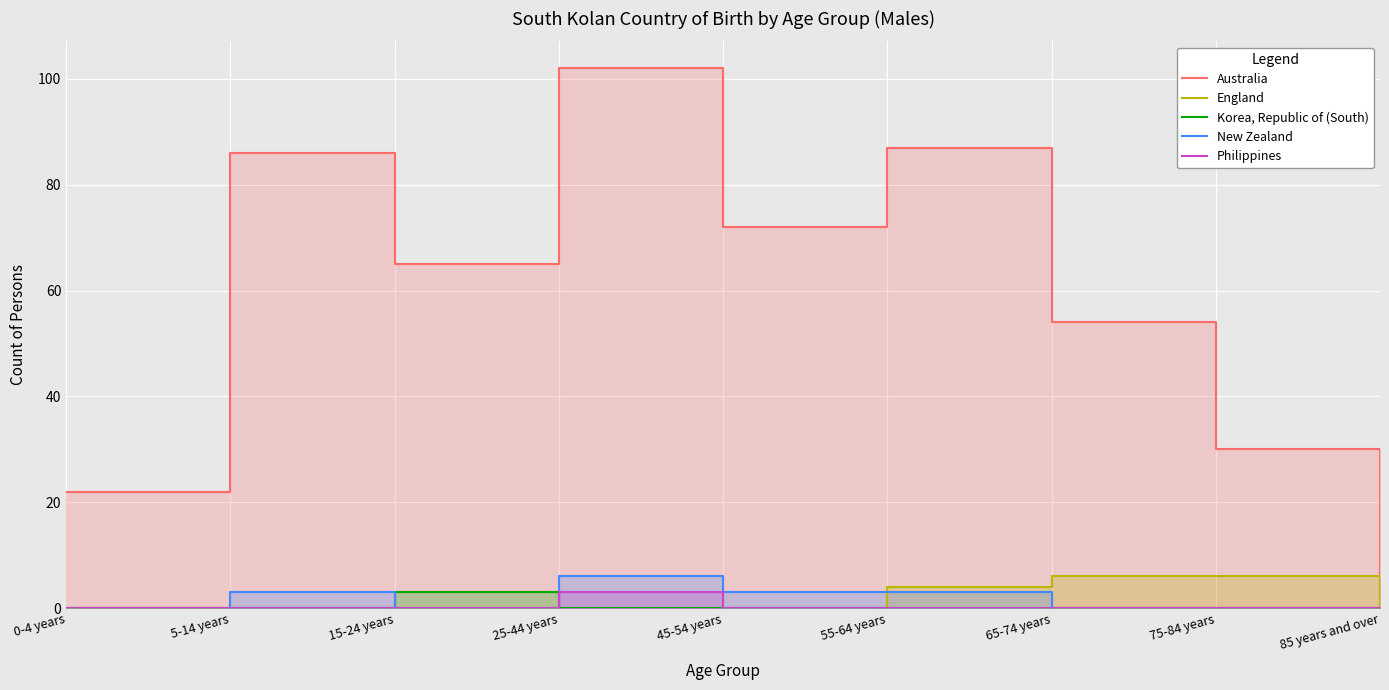

At 15-24 years, list the series in order from largest to smallest.

Australia, Korea, Republic of (South), England, New Zealand, Philippines